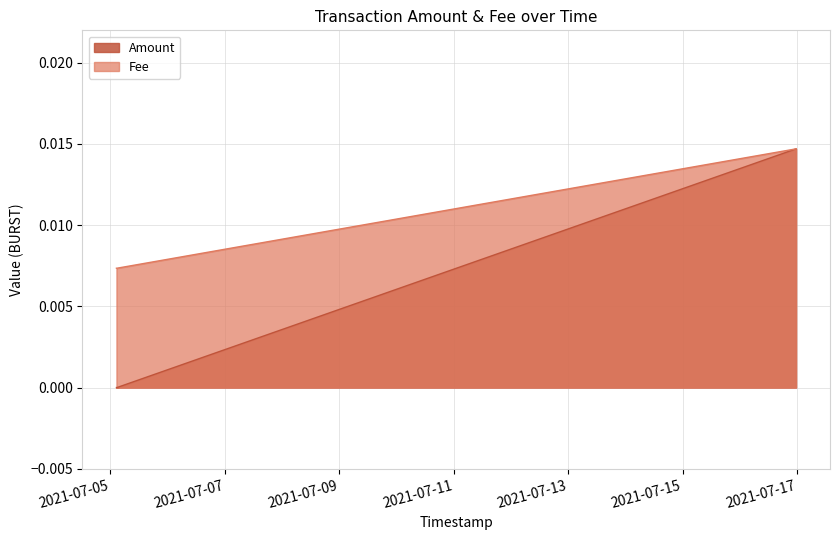

List the series in order of their overall mean, highest first.

Fee, Amount